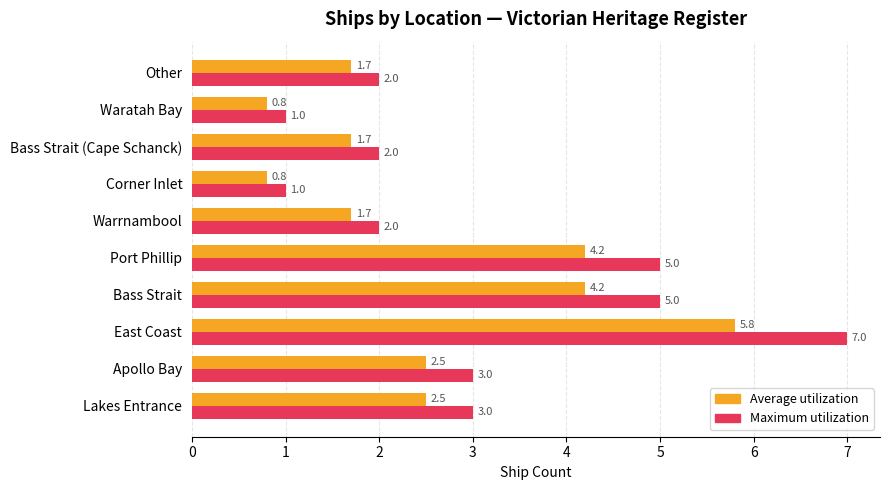

Is the value of Average utilization at Apollo Bay greater than the value of Maximum utilization at Corner Inlet?

Yes